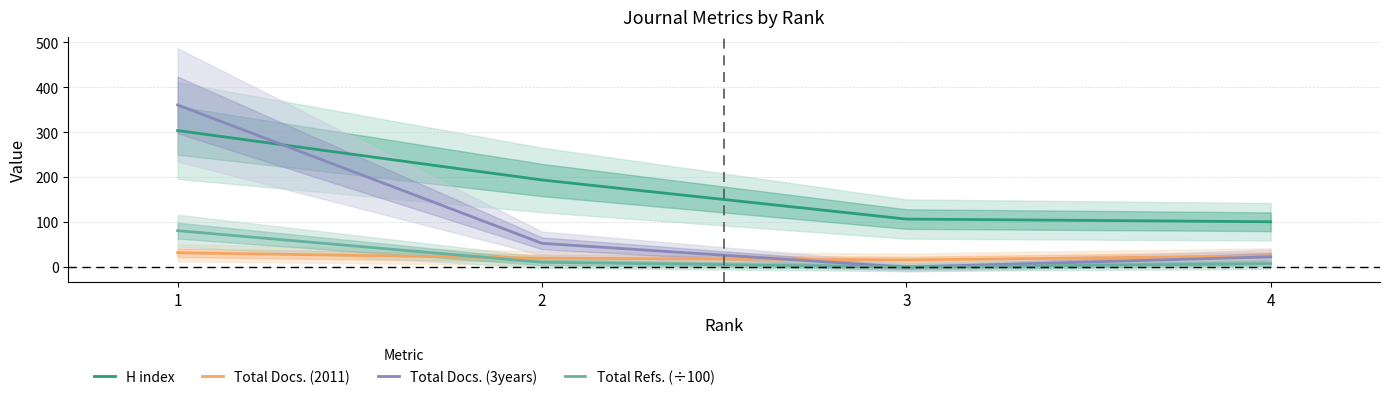

The value of H index at 4 is 159.9. True or false?

False